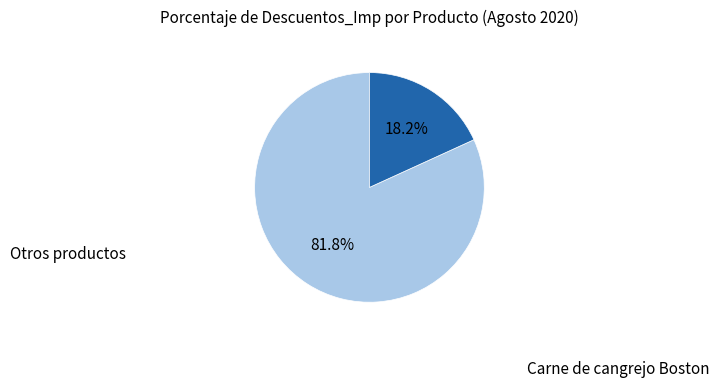

Does any single category account for the majority?

Yes